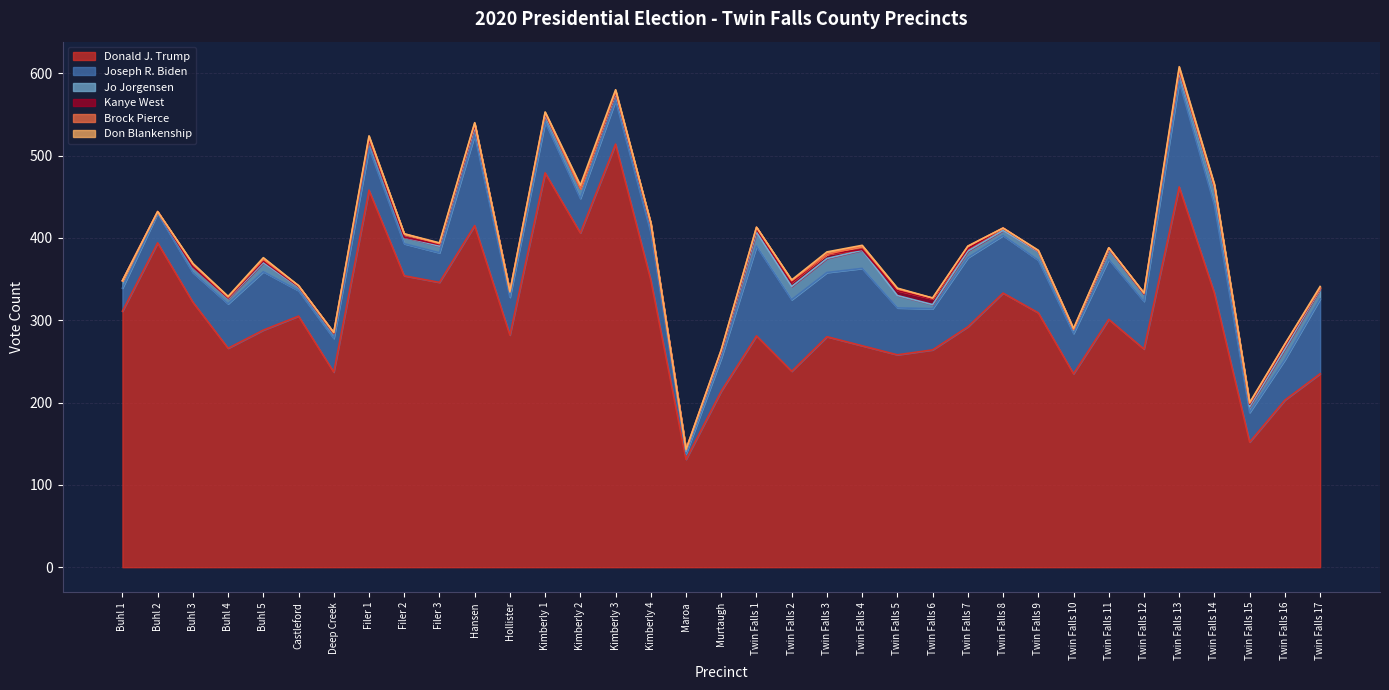

Does the chart display data point markers on the line(s)?

No